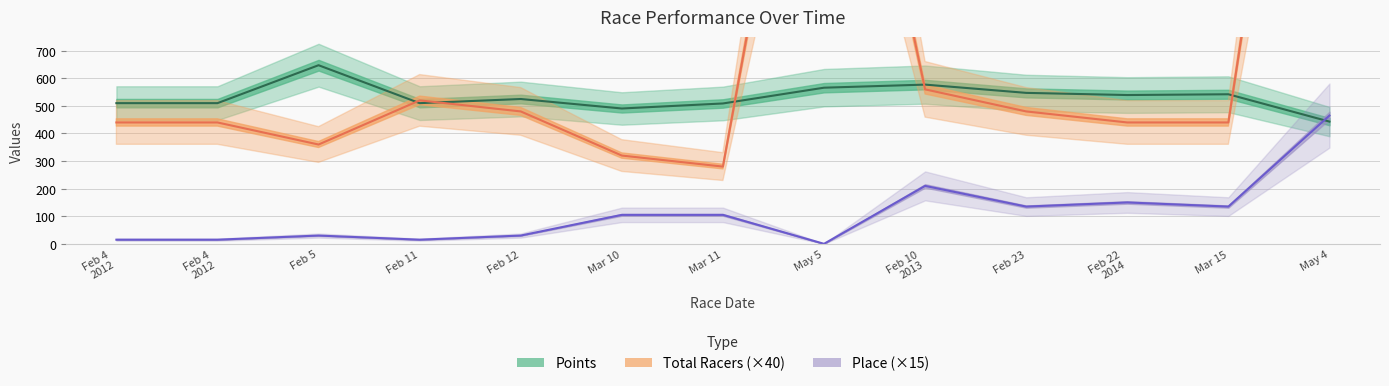

Which series changed the most between Feb 4 2012 and Feb 12?

Total Racers